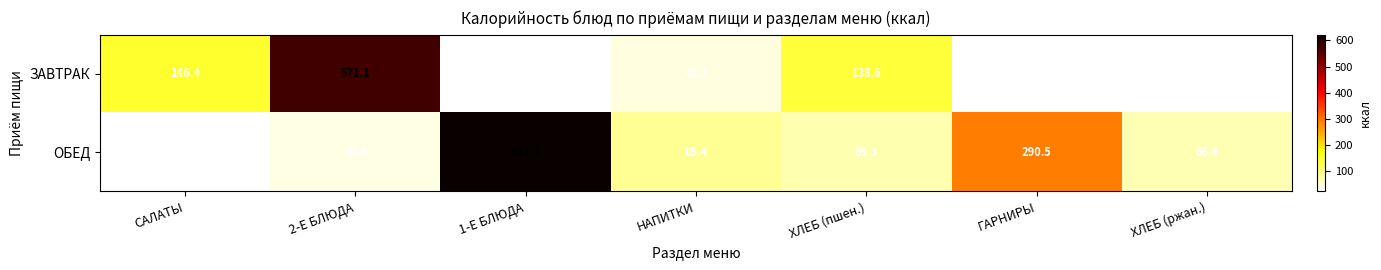

What is the difference between the ОБЕД values at САЛАТЫ and 1-Е БЛЮДА?

600.0